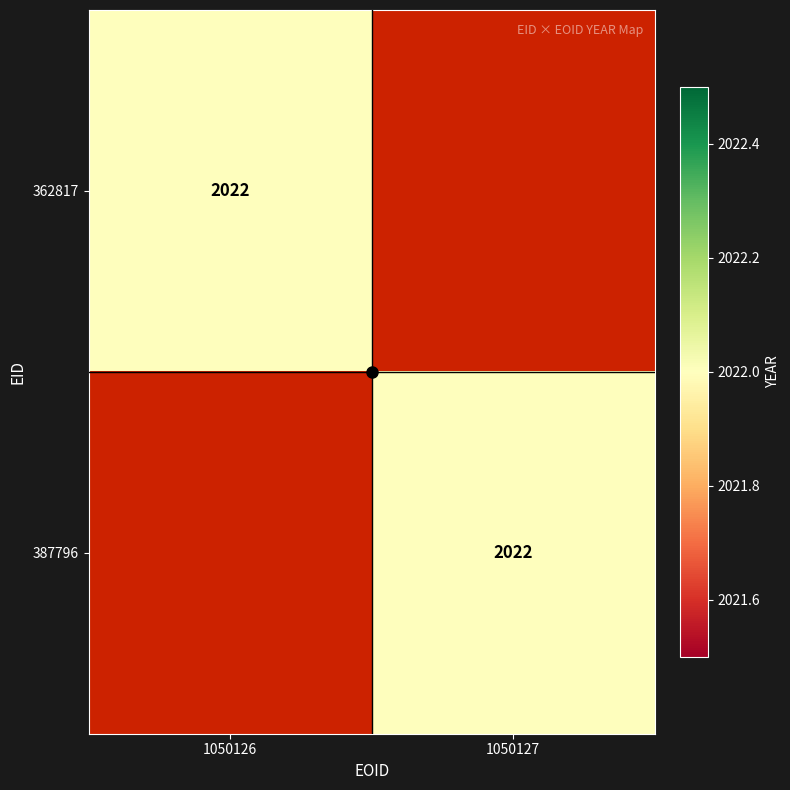

List the series in order of their peak value, lowest first.

362817, 387796